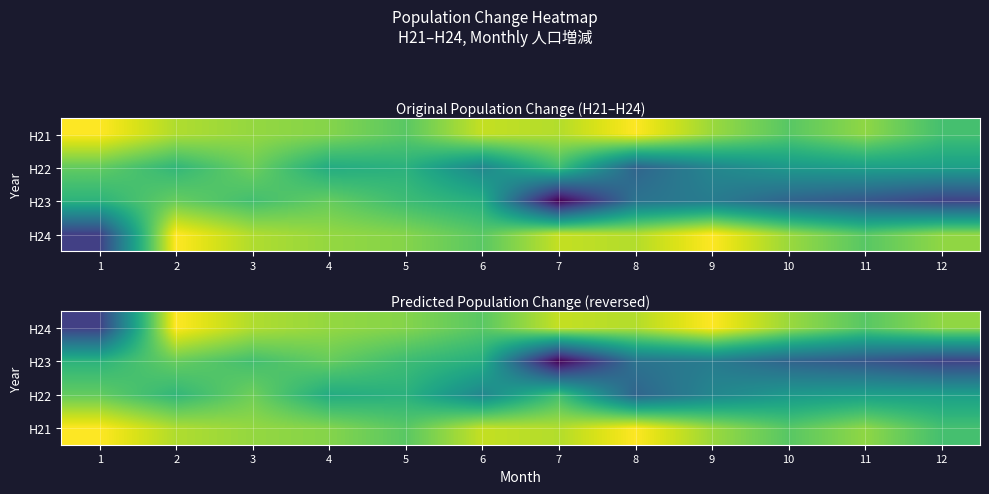

Where is H24 nearest to the value -5202?

11